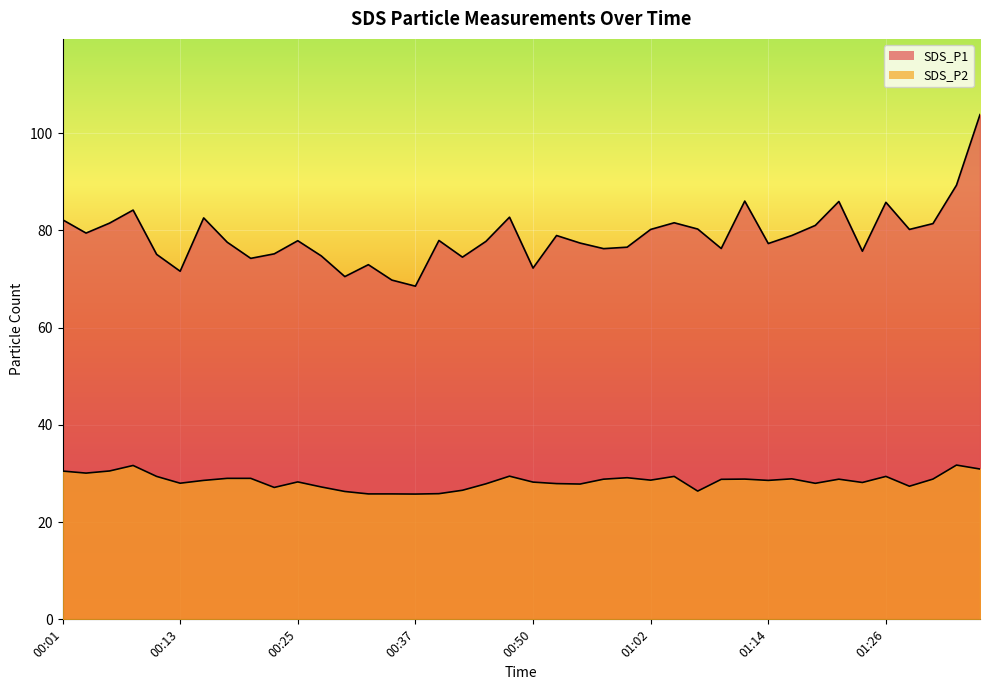

At 00:11, list the series in order from smallest to largest.

SDS_P2, SDS_P1